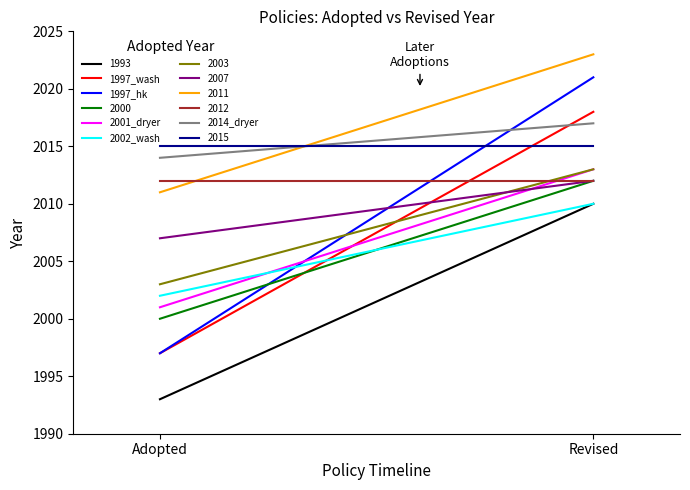

Reading left to right, extract all data points from this chart.

1997_wash: Adopted=1997	Revised=2018
1997_hk: Adopted=1997	Revised=2021
2001_dryer: Adopted=2001	Revised=2013
2002_wash: Adopted=2002	Revised=2010
2014_dryer: Adopted=2014	Revised=2017